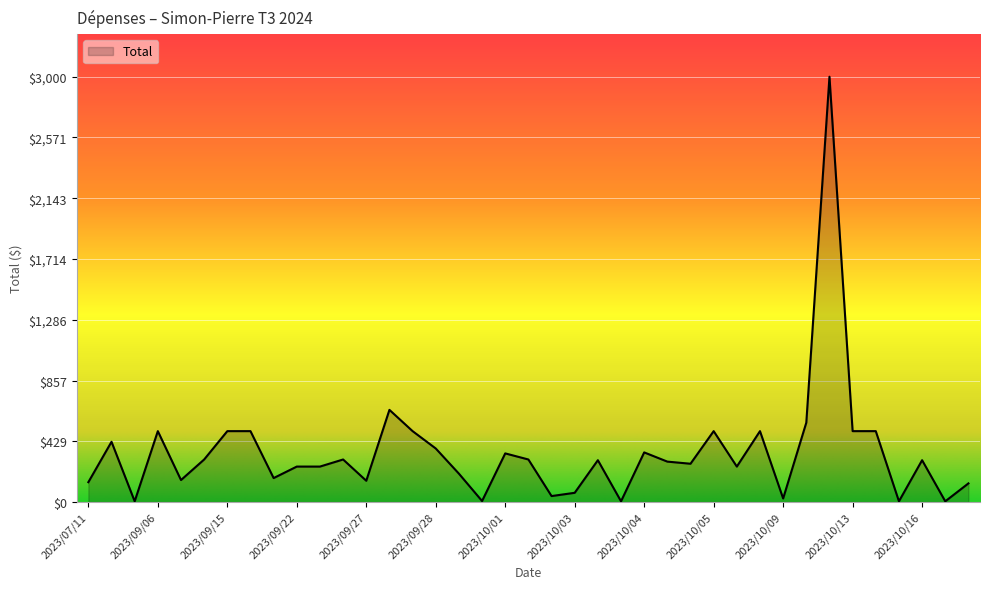

What is the difference between the maximum and minimum values?

2995.0